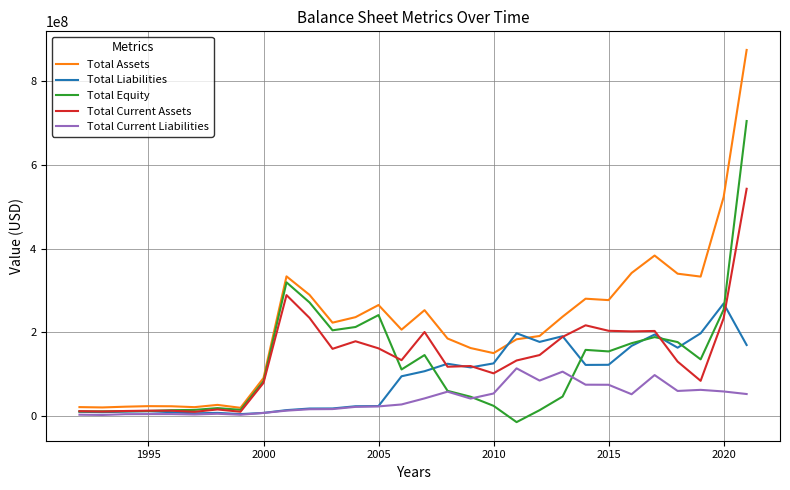

Rank the series by their maximum value, from highest to lowest.

Total Assets, Total Equity, Total Current Assets, Total Liabilities, Total Current Liabilities